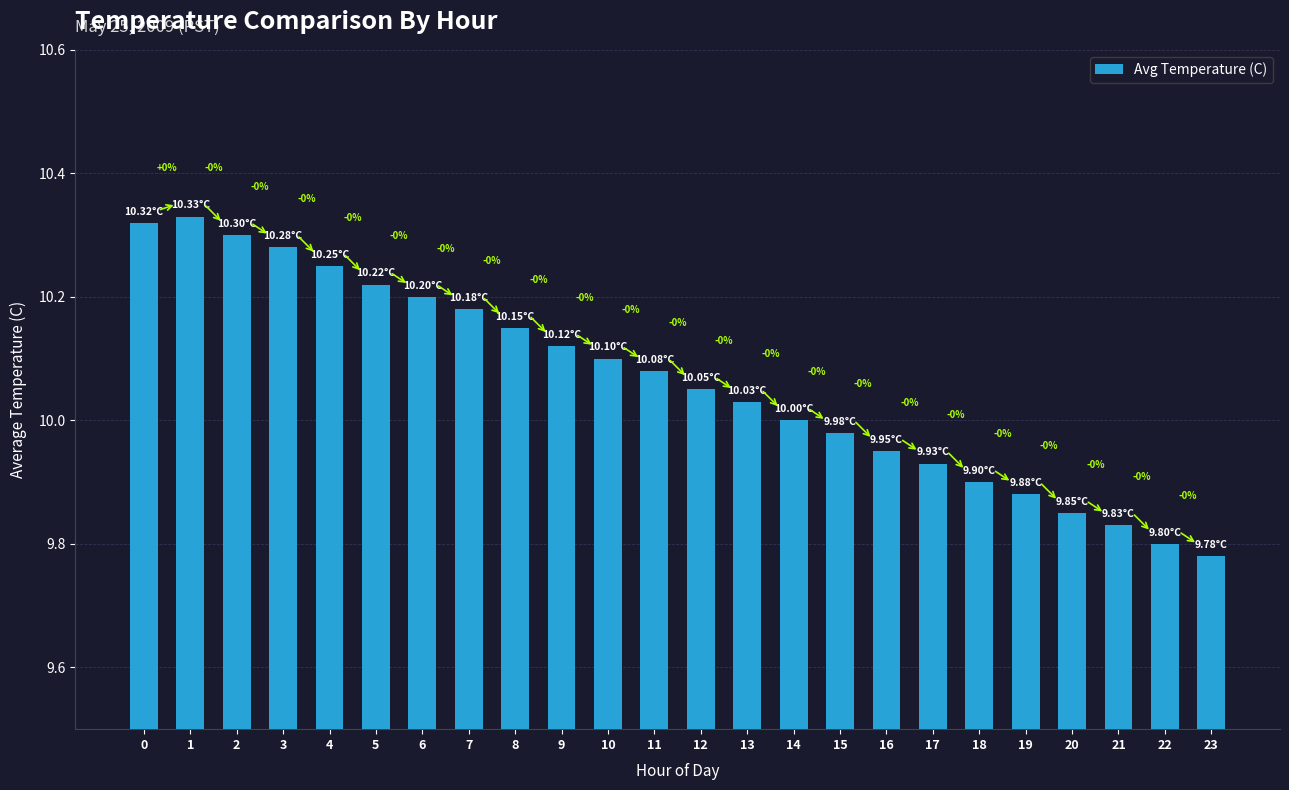

Where is the data nearest to the value 10?

14